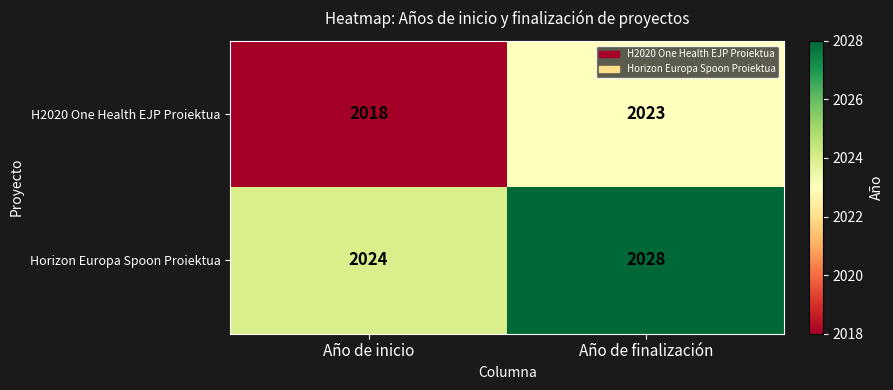

Count the number of categories in the chart.

2